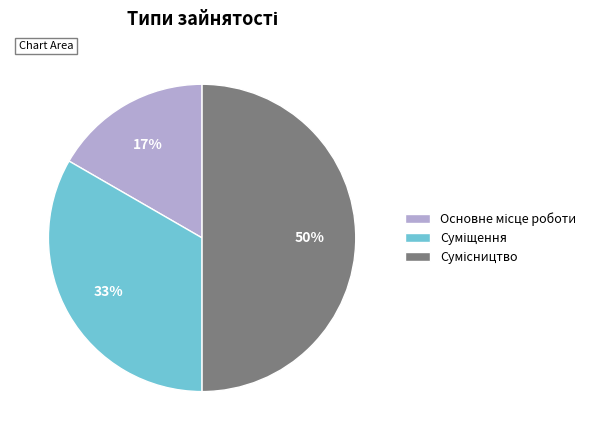

Count the number of slices in the pie.

3